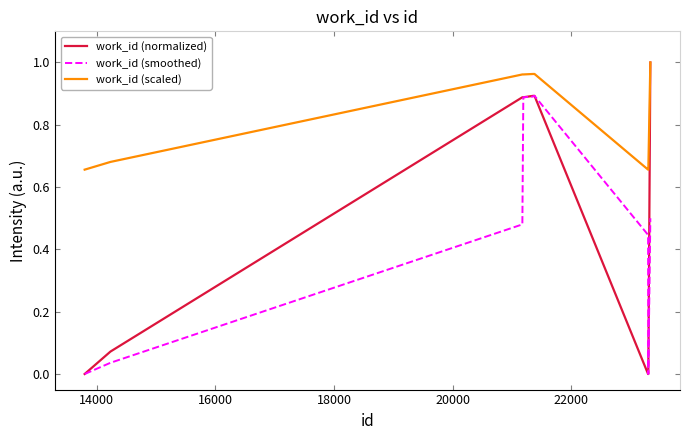

How many series are shown in this chart?

3